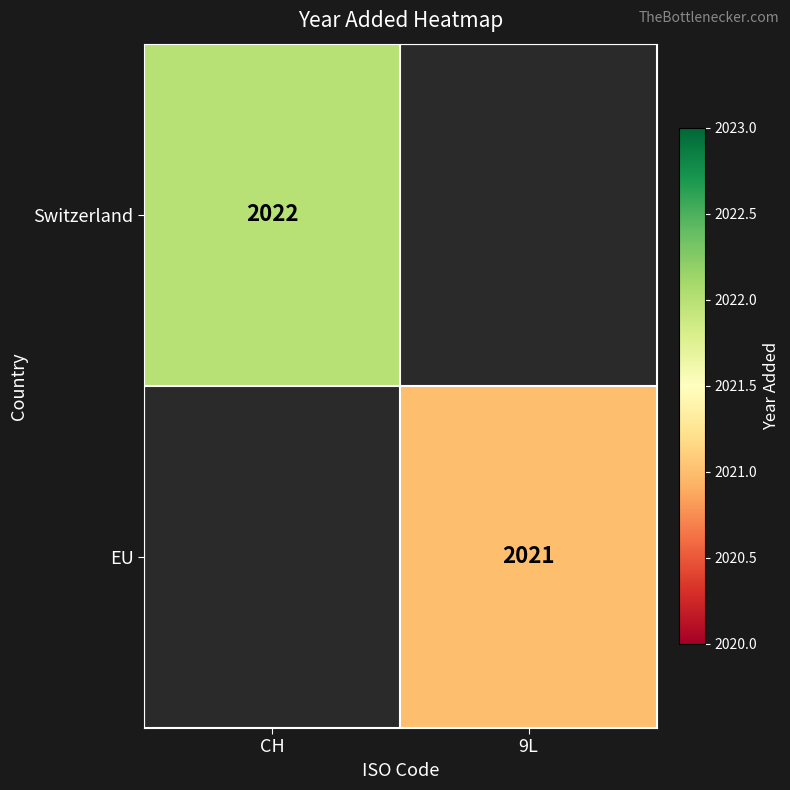

The Switzerland series shows 2022 at CH. True or false?

True